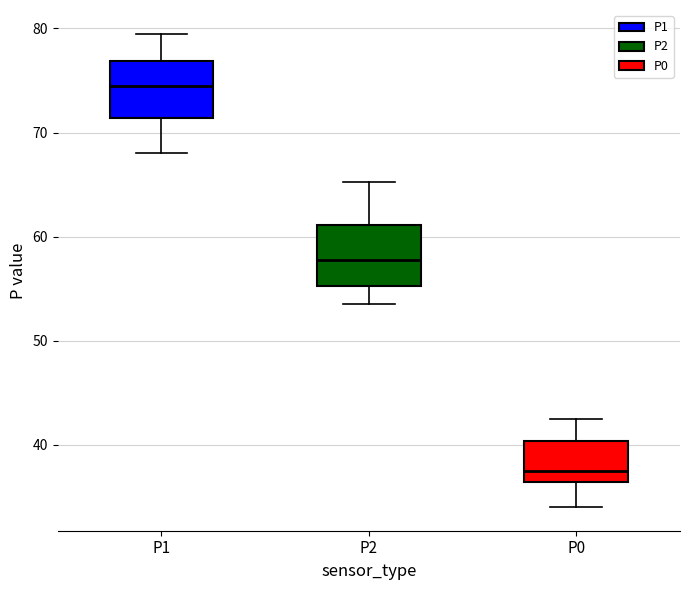

Reading left to right, transcribe this box plot: for each box, give where its median line is, the range the box spans, and where its two whiskers end, as read against the y-axis. The values are not printed on the chart, so give them approximately, as read against the axis.

P1: median 75, box 71 to 77, whiskers 68 to 80
P2: median 58, box 55 to 61, whiskers 54 to 65
P0: median 38, box 36 to 40, whiskers 34 to 43